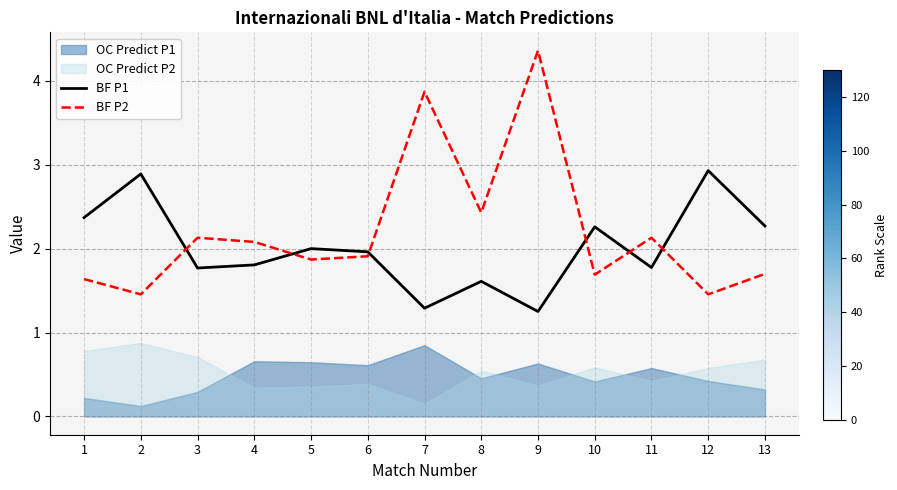

Reading left to right, transcribe all the data shown in this chart.

BF P1: 2.4	2.9	1.8	1.8	2.0	2.0	1.3	1.6	1.3	2.3	1.8	2.9	2.3
BF P2: 1.6	1.5	2.1	2.1	1.9	1.9	3.9	2.4	4.4	1.7	2.1	1.5	1.7